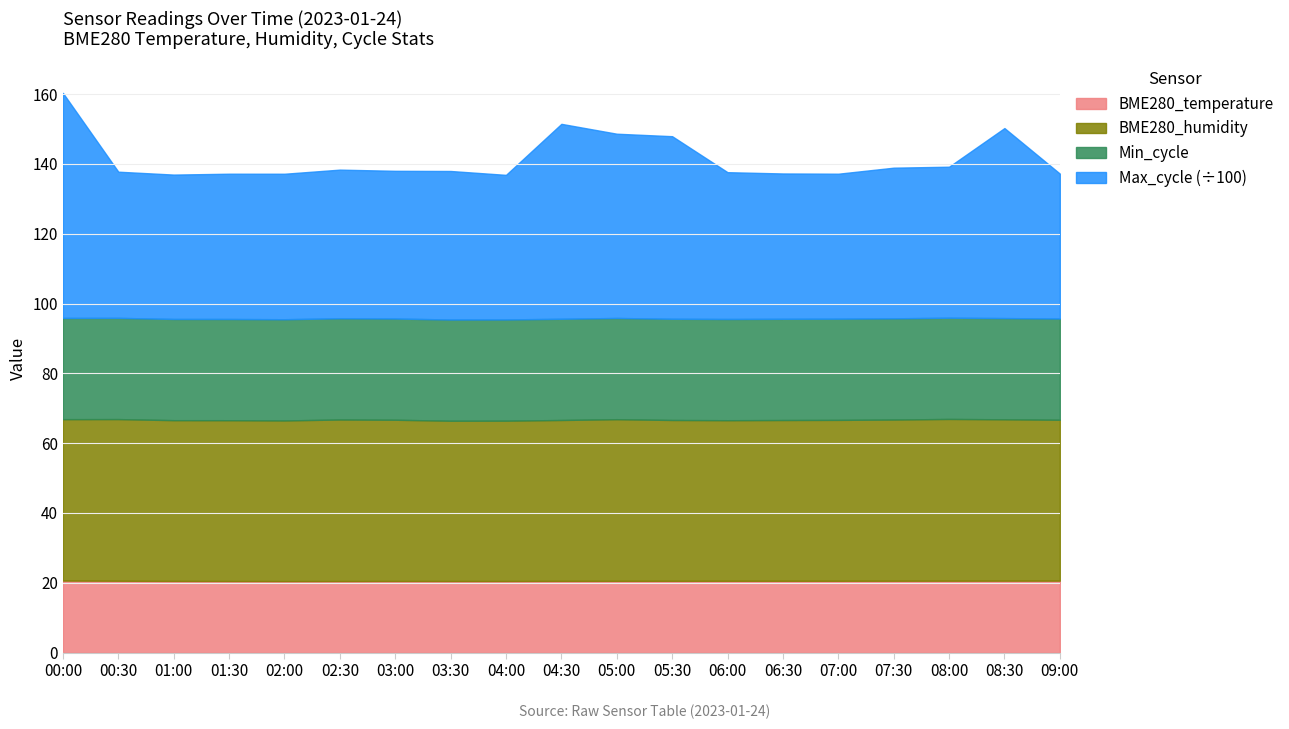

Does the chart display data point markers on the line(s)?

No